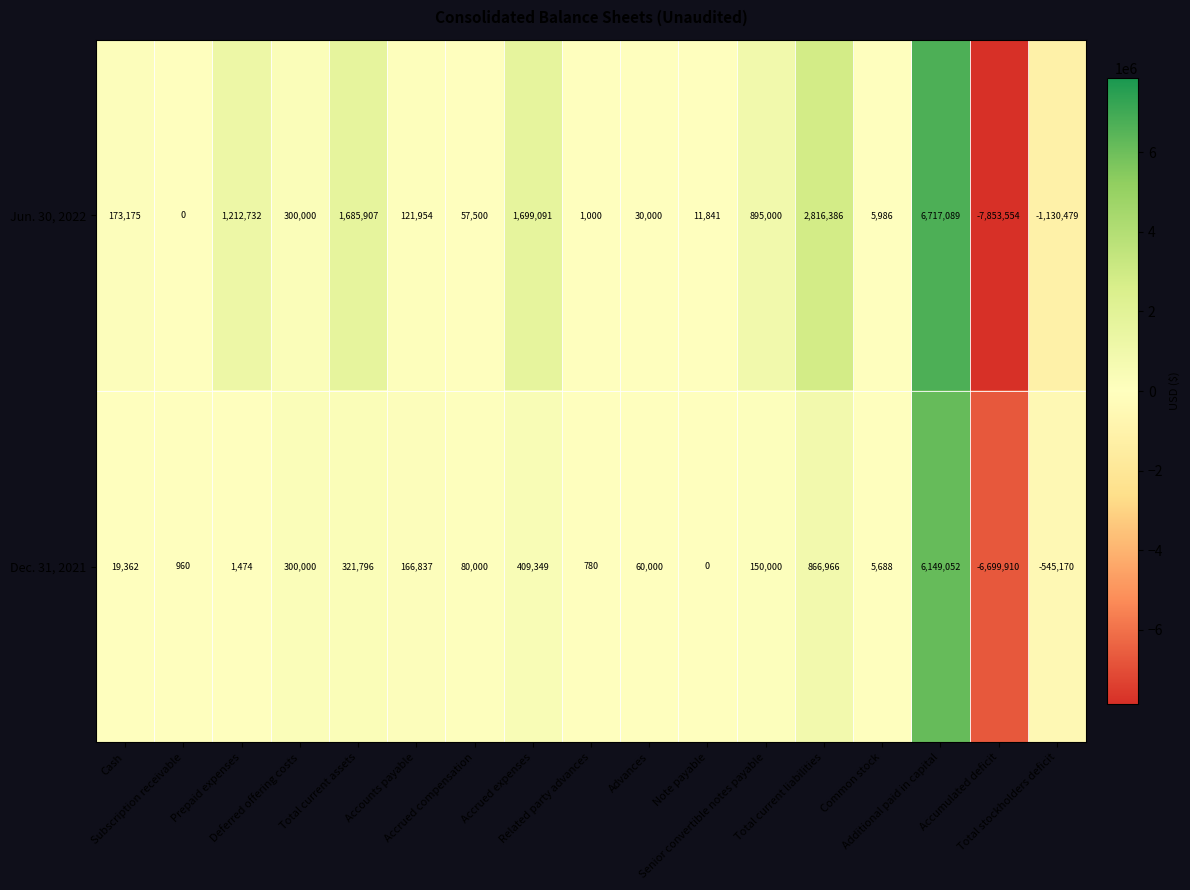

Rank the series by their maximum value, from lowest to highest.

Dec. 31, 2021, Jun. 30, 2022